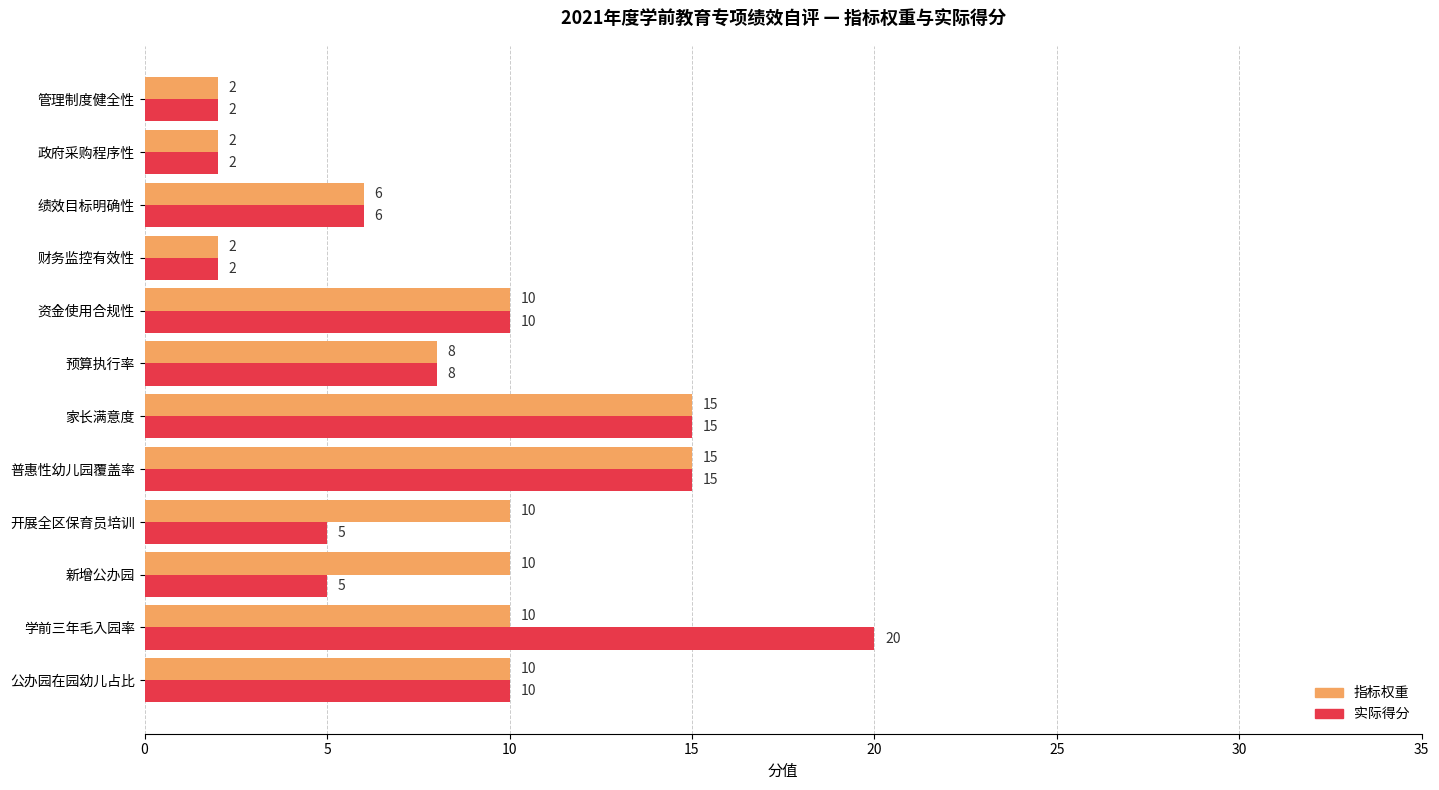

Count the number of data series in this chart.

2